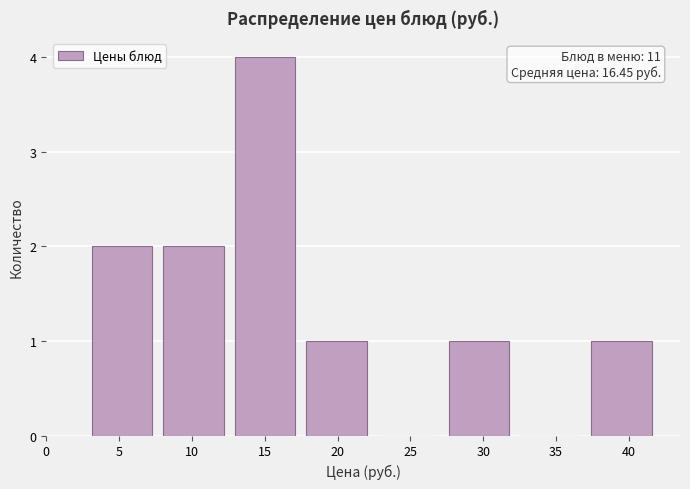

Which range on the x-axis has the tallest bar?

12.5 to 17.5